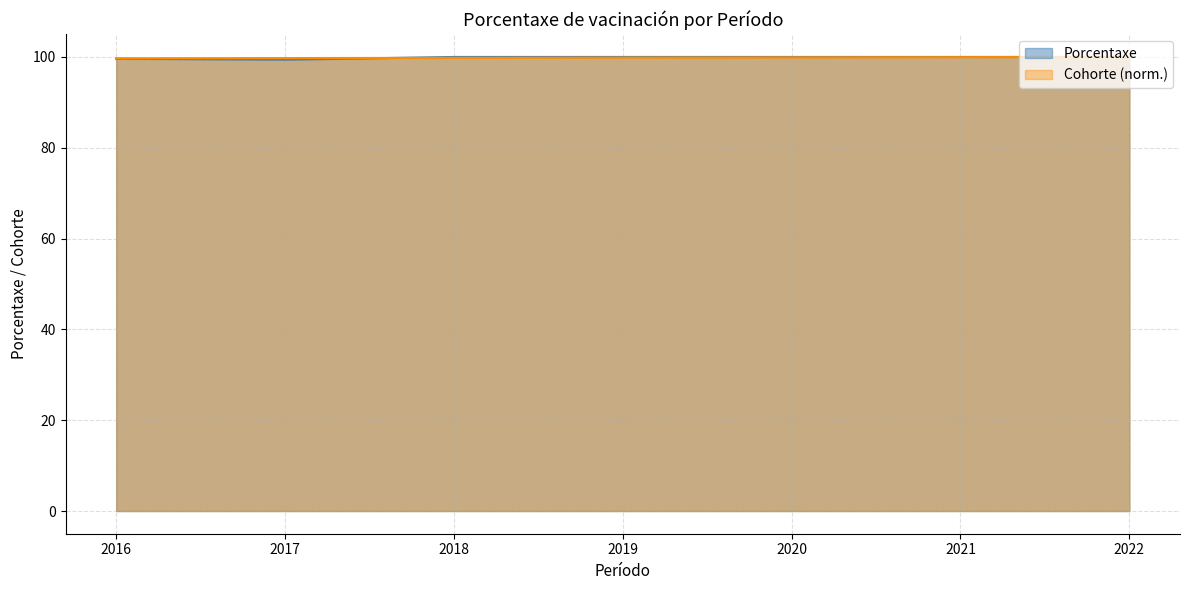

How many lines are shown in the chart?

2